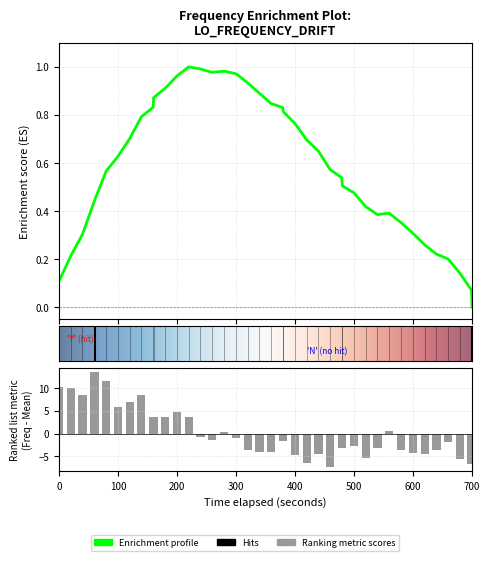

What is the greatest value displayed?

13.5